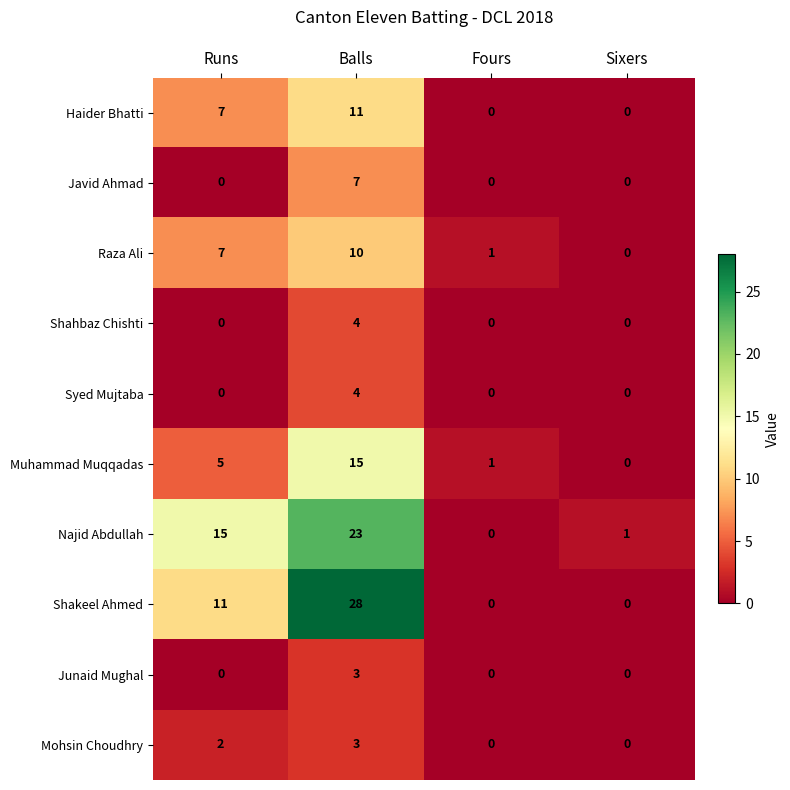

The value of Haider Bhatti at Balls is 15. True or false?

False